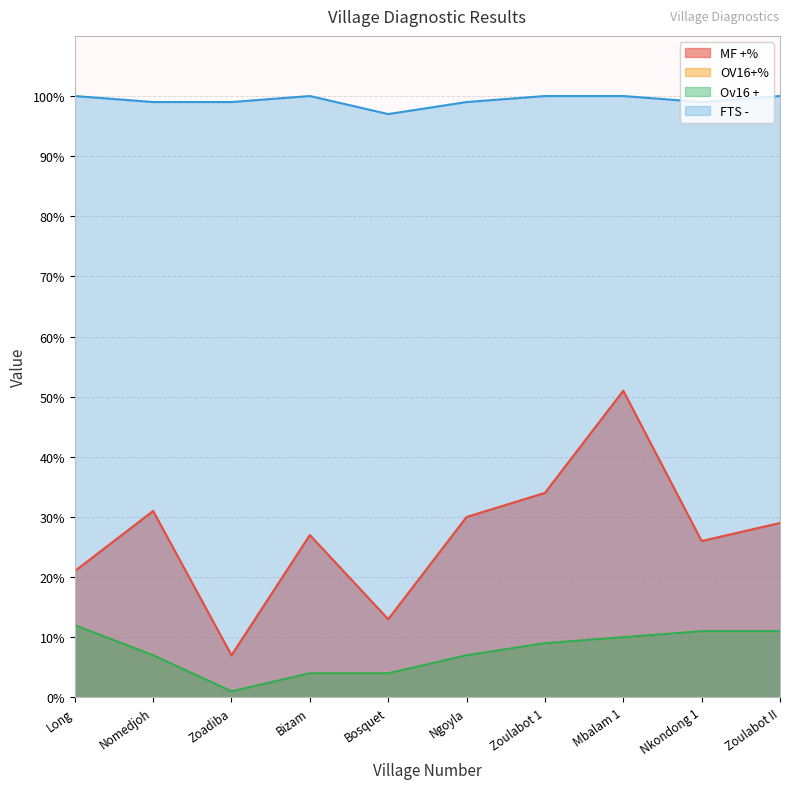

True or false: FTS - and OV16+% cross at least once.

False